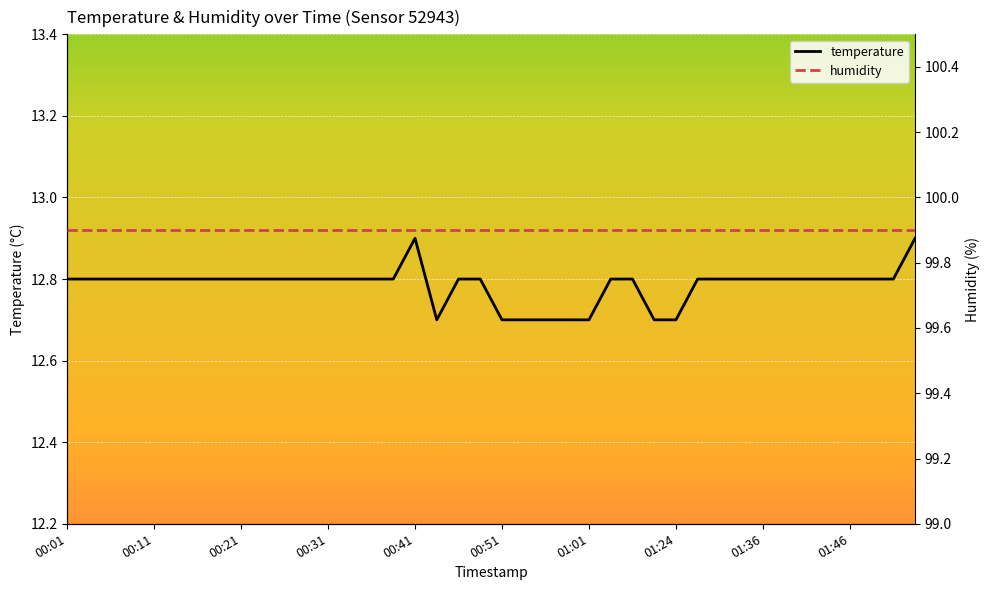

Does the chart display data point markers on the line(s)?

No